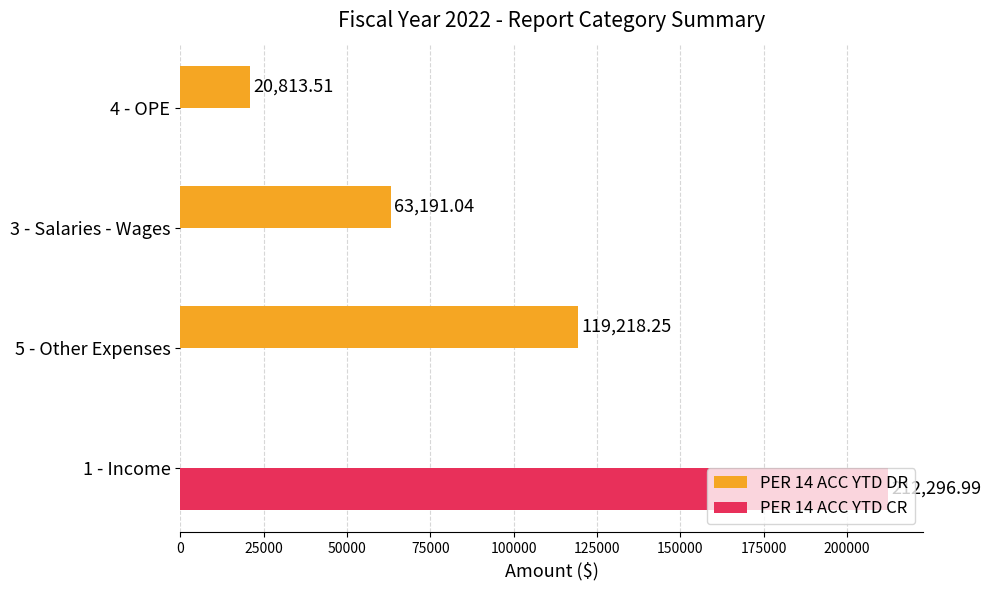

Between 1 - Income and 4 - OPE, which series saw the biggest shift?

PER 14 ACC YTD CR